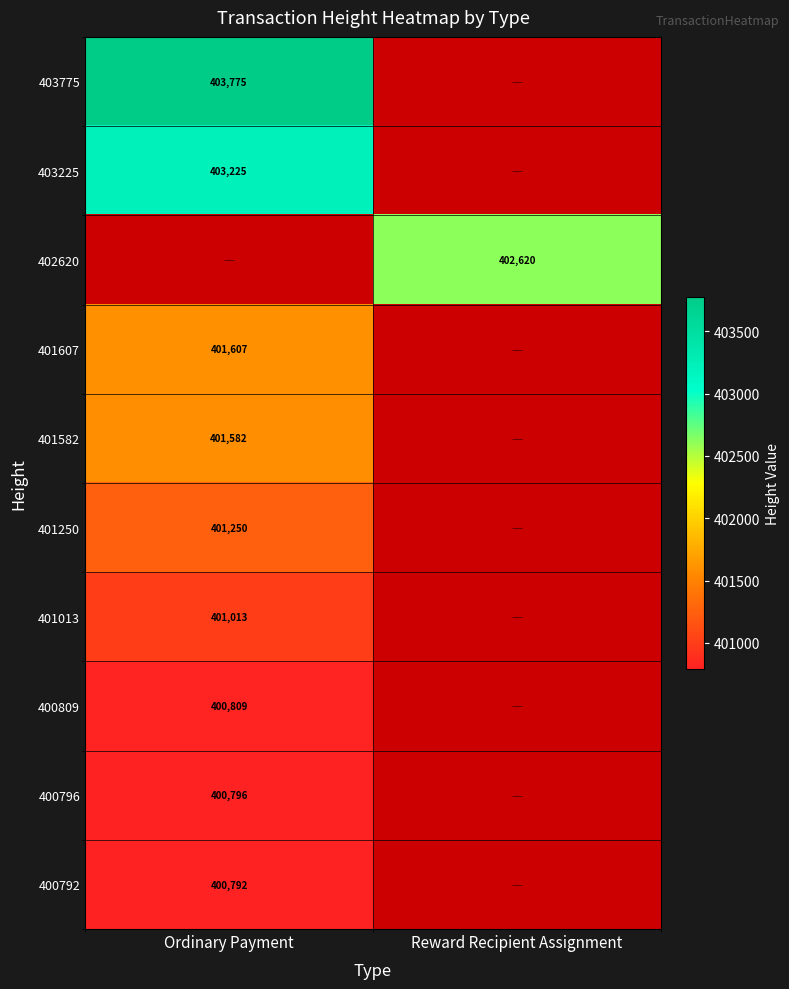

True or false: 401013 has a value of 567096 at Ordinary Payment.

False